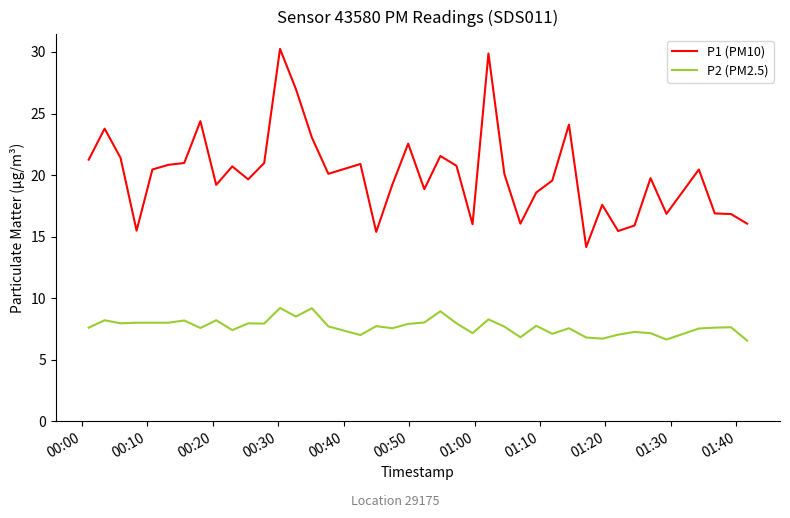

Which series has the largest range (max minus min)?

P1 (PM10)